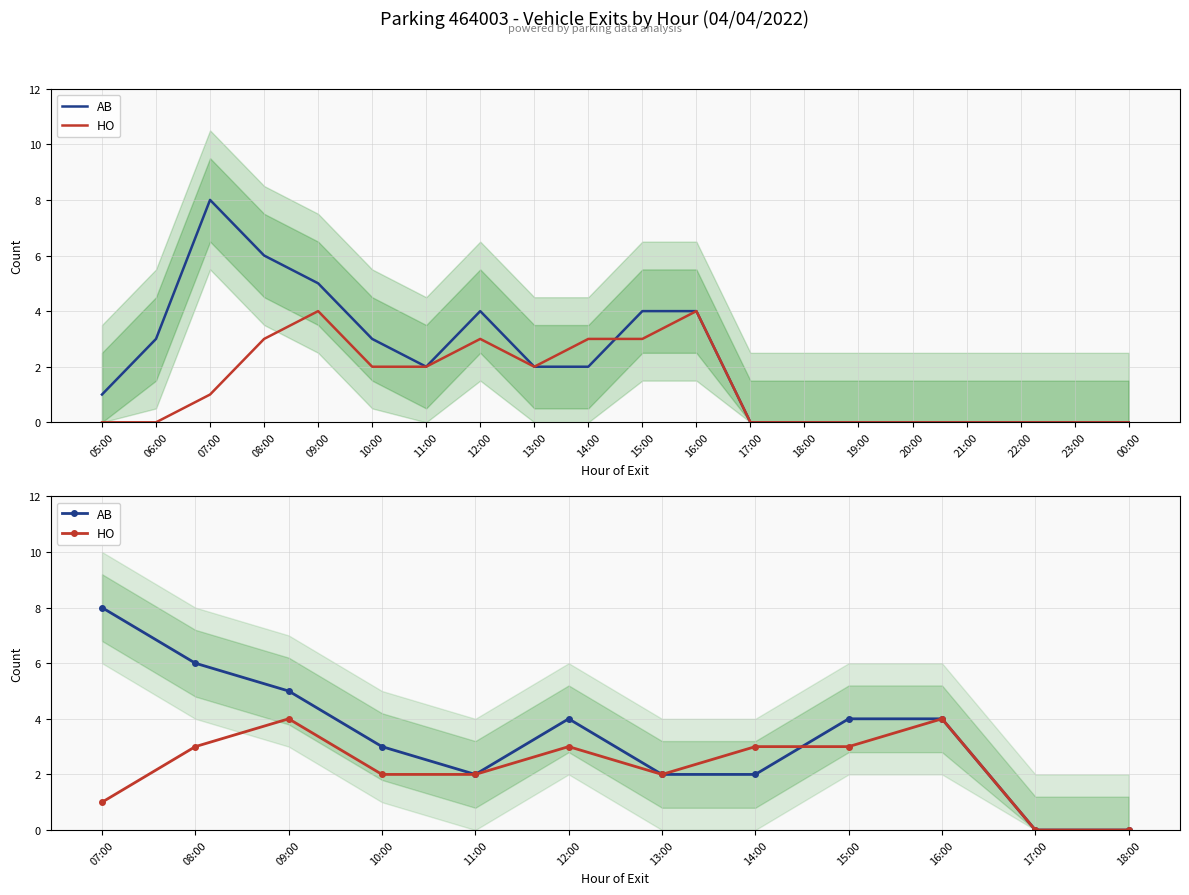

How many times do AB and HO cross each other?

1